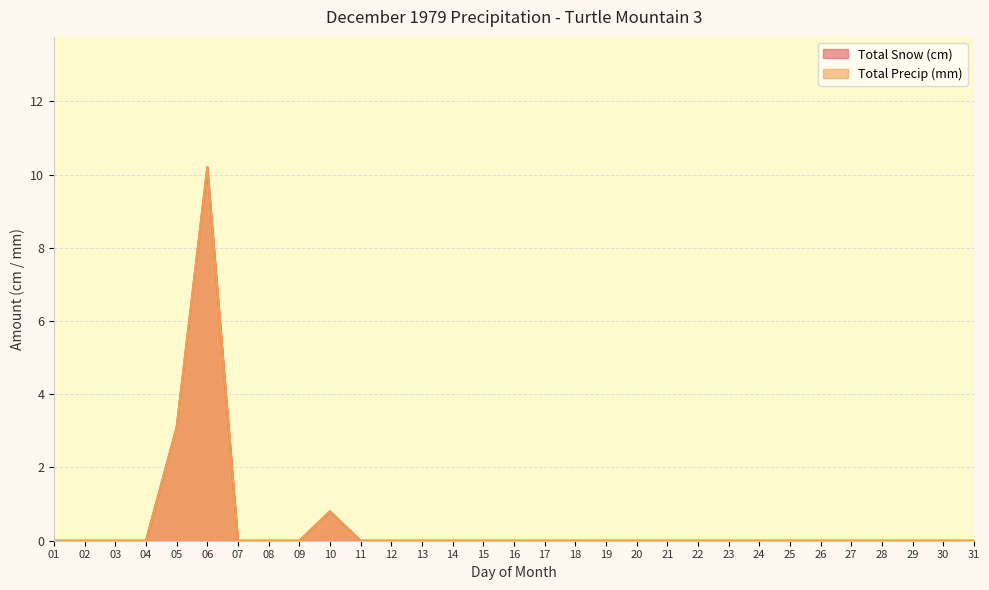

At 30, list the series in order from largest to smallest.

Total Snow (cm), Total Precip (mm)